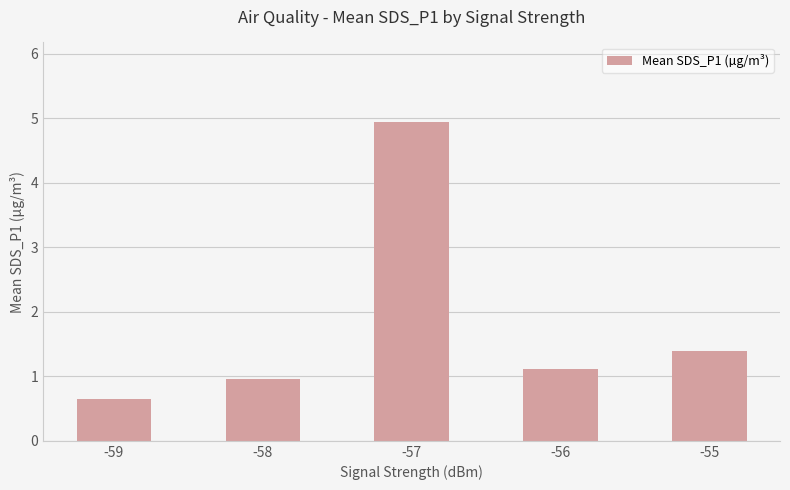

Which has a higher value, -57 or -59?

-57